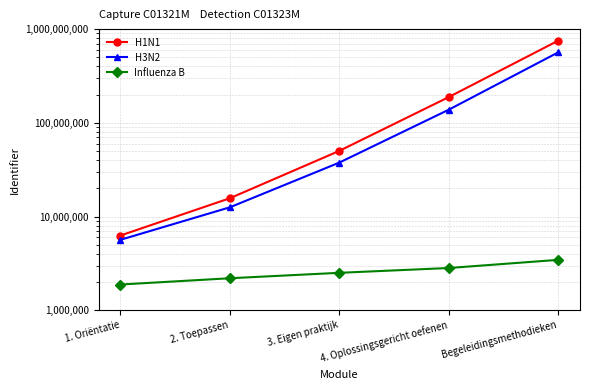

List the series in order of their overall mean, lowest first.

Influenza B, H3N2, H1N1